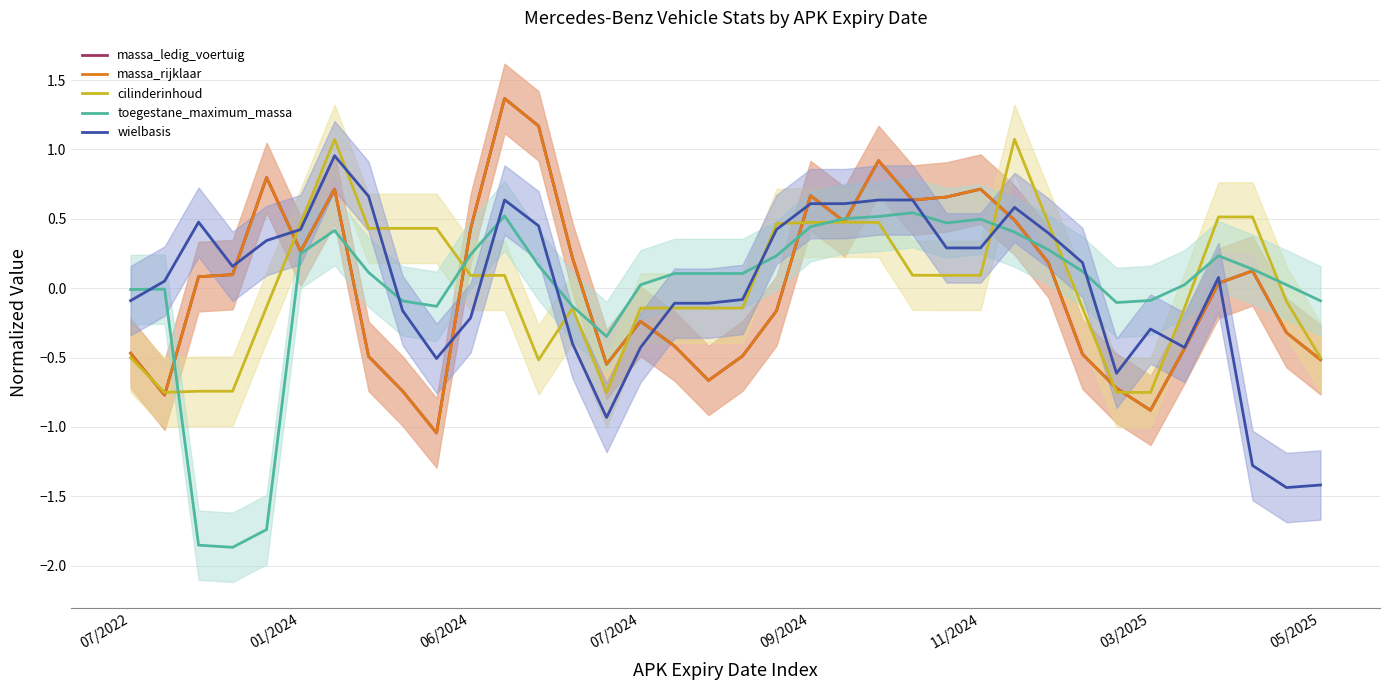

What is the value of the toegestane_maximum_massa point at the 5th from the left?

-1.7